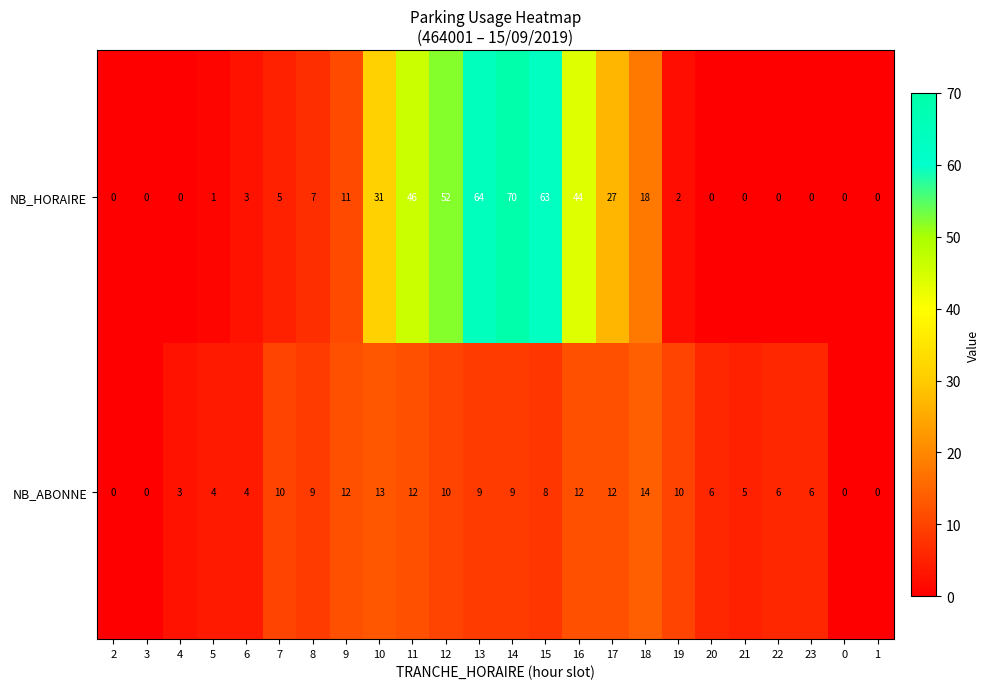

What is the difference between the highest and lowest values at 21?

5